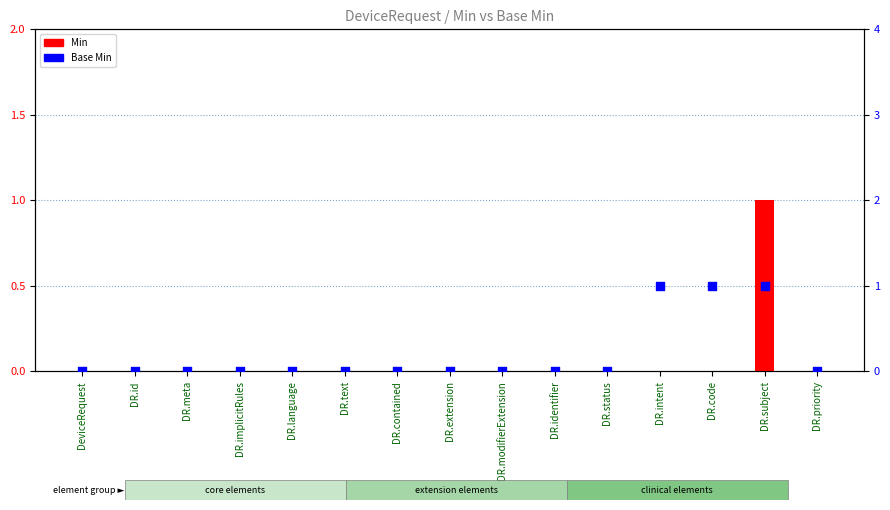

At how many categories does at least one series exceed 0?

3